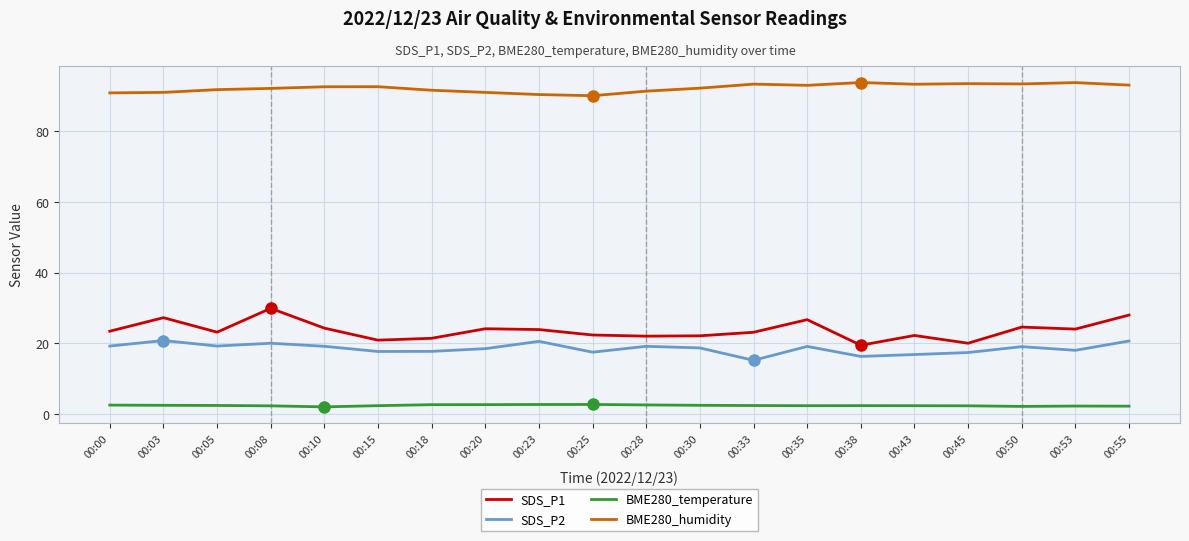

At which label does SDS_P2 first exceed 19?

00:00